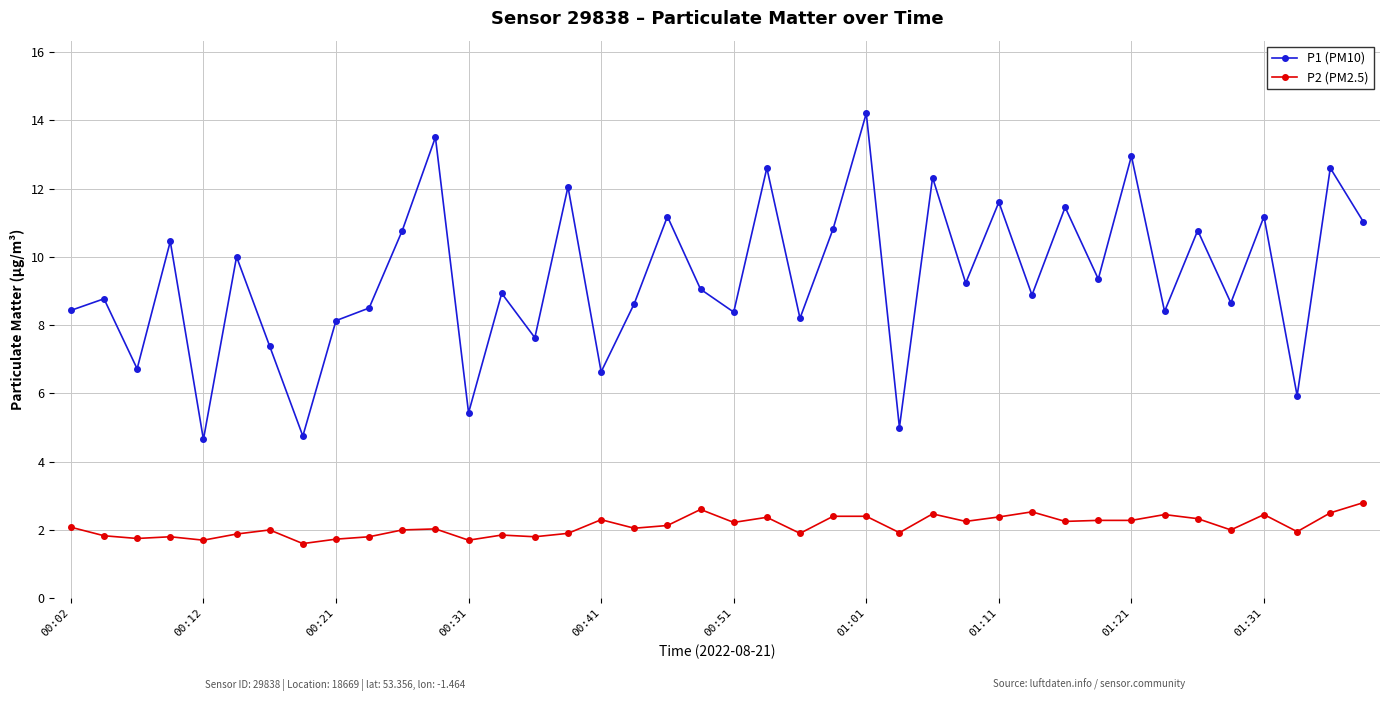

List the series in order of their peak value, lowest first.

P2 (PM2.5), P1 (PM10)